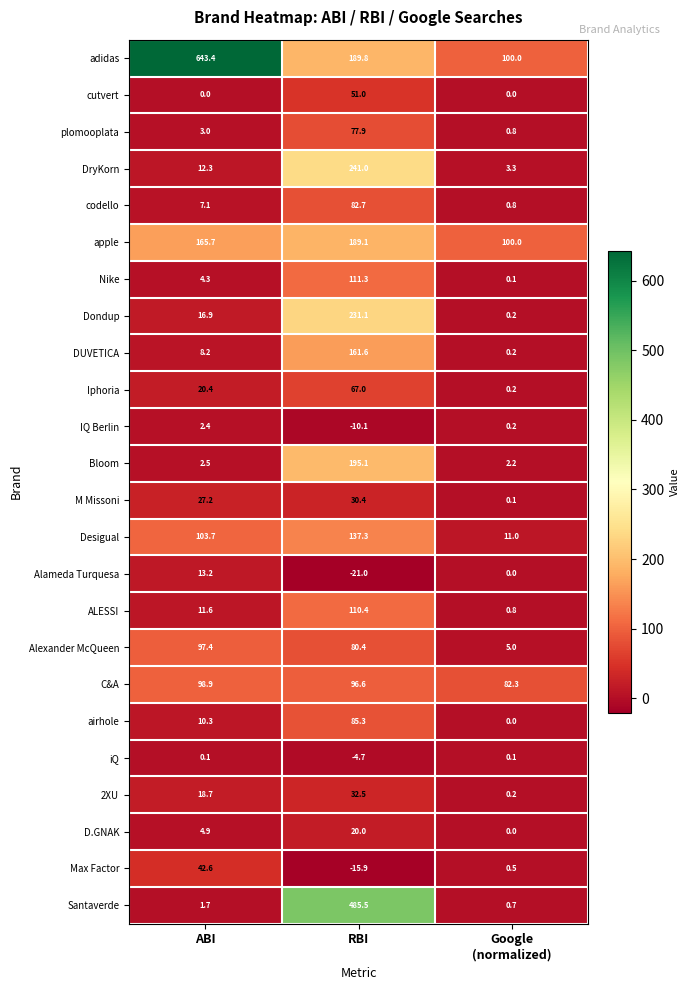

At how many categories does at least one series exceed 237?

2